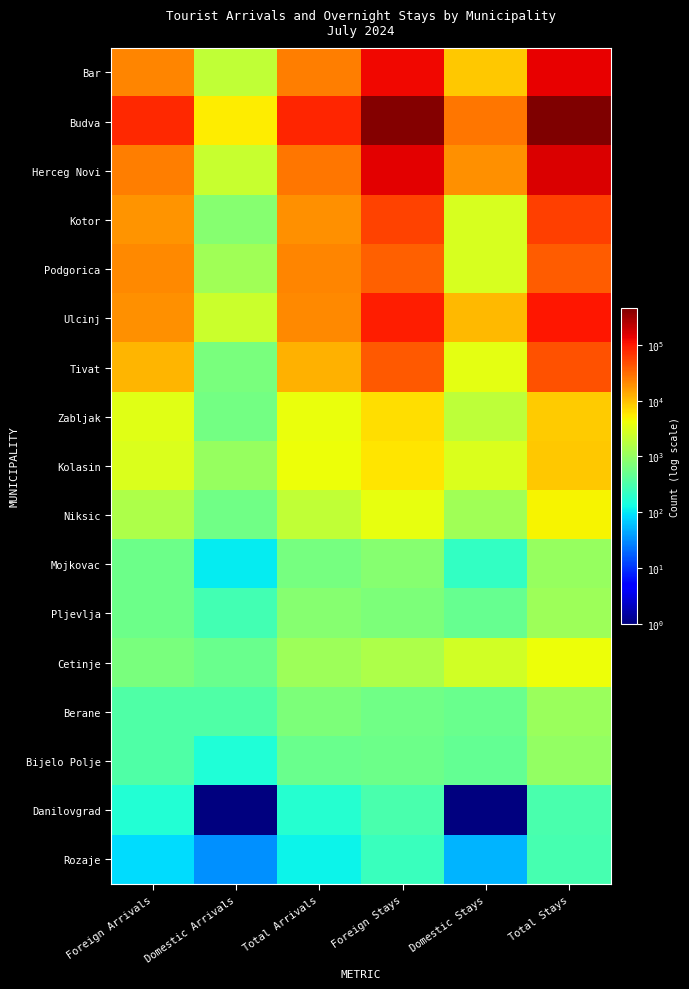

Reading left to right, transcribe all the data shown in this chart.

Bar: Foreign Arrivals=22089	Domestic Arrivals=1997	Total Arrivals=24086	Foreign Stays=127505	Domestic Stays=8994	Total Stays=136499
Budva: Foreign Arrivals=79229	Domestic Arrivals=5375	Total Arrivals=84604	Foreign Stays=430444	Domestic Stays=27121	Total Stays=457565
Herceg Novi: Foreign Arrivals=24514	Domestic Arrivals=2251	Total Arrivals=26765	Foreign Stays=143188	Domestic Stays=19347	Total Stays=162535
Kotor: Foreign Arrivals=18001	Domestic Arrivals=820	Total Arrivals=18821	Foreign Stays=54034	Domestic Stays=2955	Total Stays=56989
Podgorica: Foreign Arrivals=20743	Domestic Arrivals=1239	Total Arrivals=21982	Foreign Stays=36425	Domestic Stays=2940	Total Stays=39365
Ulcinj: Foreign Arrivals=18889	Domestic Arrivals=2313	Total Arrivals=21202	Foreign Stays=93674	Domestic Stays=10644	Total Stays=104318
Tivat: Foreign Arrivals=11153	Domestic Arrivals=659	Total Arrivals=11812	Foreign Stays=40965	Domestic Stays=3467	Total Stays=44432
Zabljak: Foreign Arrivals=3368	Domestic Arrivals=604	Total Arrivals=3972	Foreign Stays=6607	Domestic Stays=1926	Total Stays=8533
Kolasin: Foreign Arrivals=2997	Domestic Arrivals=1034	Total Arrivals=4031	Foreign Stays=6030	Domestic Stays=3015	Total Stays=9045
Niksic: Foreign Arrivals=1513	Domestic Arrivals=556	Total Arrivals=2069	Foreign Stays=3718	Domestic Stays=1204	Total Stays=4922
Mojkovac: Foreign Arrivals=526	Domestic Arrivals=103	Total Arrivals=629	Foreign Stays=807	Domestic Stays=220	Total Stays=1027
Pljevlja: Foreign Arrivals=536	Domestic Arrivals=282	Total Arrivals=818	Foreign Stays=679	Domestic Stays=482	Total Stays=1161
Cetinje: Foreign Arrivals=651	Domestic Arrivals=501	Total Arrivals=1152	Foreign Stays=1510	Domestic Stays=2590	Total Stays=4100
Berane: Foreign Arrivals=346	Domestic Arrivals=333	Total Arrivals=679	Foreign Stays=571	Domestic Stays=518	Total Stays=1089
Bijelo Polje: Foreign Arrivals=344	Domestic Arrivals=160	Total Arrivals=504	Foreign Stays=547	Domestic Stays=460	Total Stays=1007
Danilovgrad: Foreign Arrivals=171	Domestic Arrivals=1	Total Arrivals=172	Foreign Stays=310	Domestic Stays=1	Total Stays=311
Rozaje: Foreign Arrivals=86	Domestic Arrivals=32	Total Arrivals=118	Foreign Stays=237	Domestic Stays=52	Total Stays=289